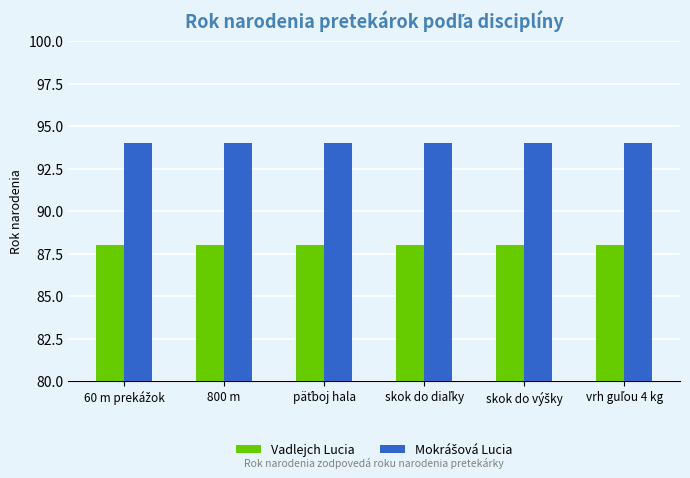

What is the smallest value displayed?

88